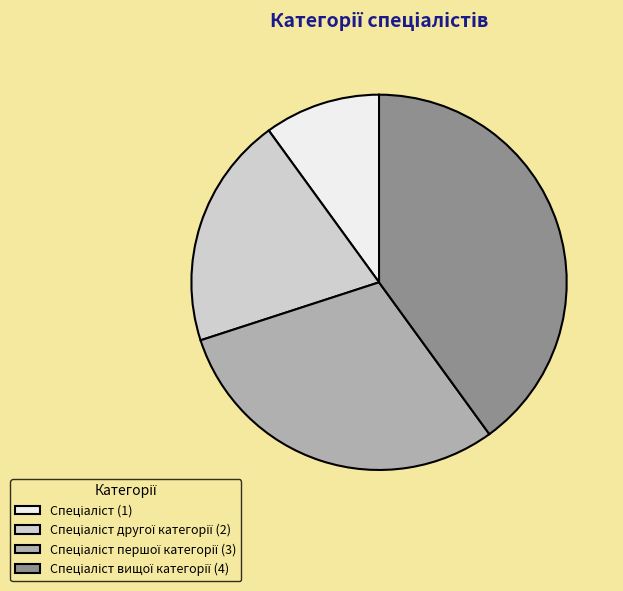

Is there any slice that represents more than half of the pie?

No